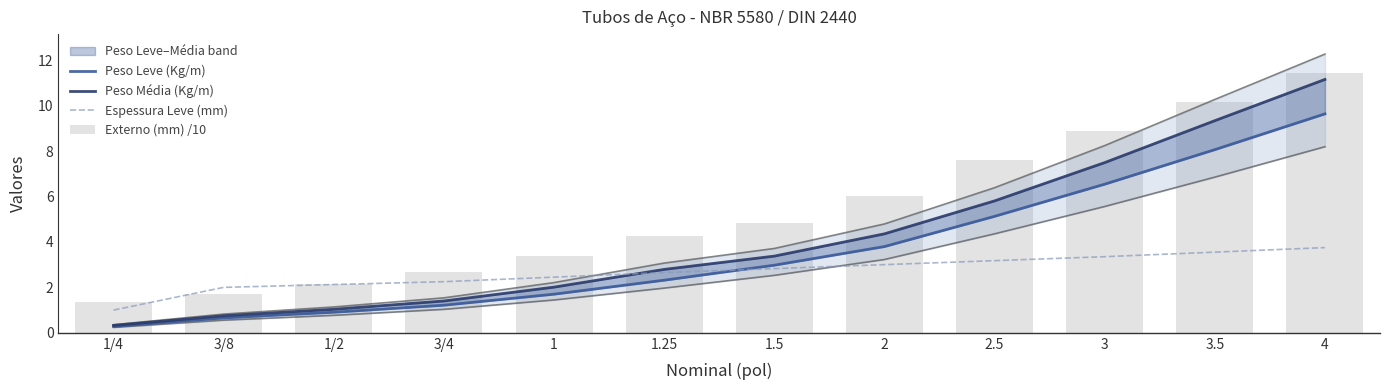

What is the label of the 1st bar from the right?

4